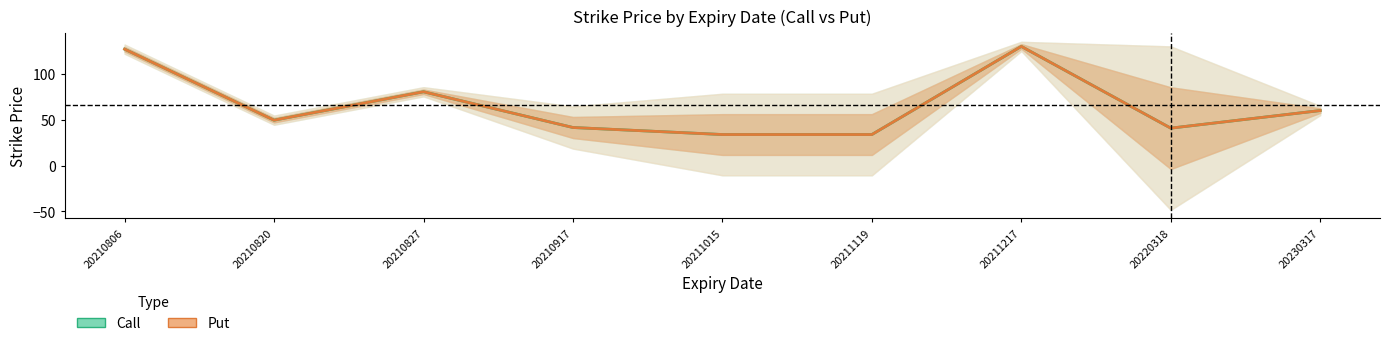

What is the difference between the maximum and second lowest values in the Call series?

96.2